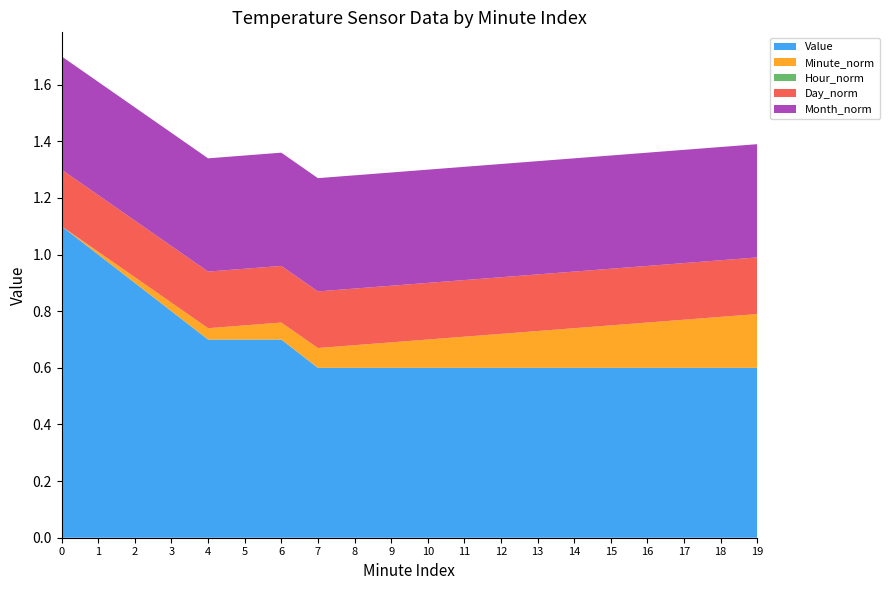

Reading left to right, extract all data points from this chart.

Value: 0=1.1	1=1.0	2=0.9	3=0.8	4=0.7	5=0.7	6=0.7	7=0.6	8=0.6	9=0.6	10=0.6	11=0.6	12=0.6	13=0.6	14=0.6	15=0.6	16=0.6	17=0.6	18=0.6	19=0.6
Minute_norm: 0=0.0	1=0.0	2=0.0	3=0.0	4=0.0	5=0.1	6=0.1	7=0.1	8=0.1	9=0.1	10=0.1	11=0.1	12=0.1	13=0.1	14=0.1	15=0.1	16=0.2	17=0.2	18=0.2	19=0.2
Hour_norm: 0=0.0	1=0.0	2=0.0	3=0.0	4=0.0	5=0.0	6=0.0	7=0.0	8=0.0	9=0.0	10=0.0	11=0.0	12=0.0	13=0.0	14=0.0	15=0.0	16=0.0	17=0.0	18=0.0	19=0.0
Day_norm: 0=0.2	1=0.2	2=0.2	3=0.2	4=0.2	5=0.2	6=0.2	7=0.2	8=0.2	9=0.2	10=0.2	11=0.2	12=0.2	13=0.2	14=0.2	15=0.2	16=0.2	17=0.2	18=0.2	19=0.2
Month_norm: 0=0.4	1=0.4	2=0.4	3=0.4	4=0.4	5=0.4	6=0.4	7=0.4	8=0.4	9=0.4	10=0.4	11=0.4	12=0.4	13=0.4	14=0.4	15=0.4	16=0.4	17=0.4	18=0.4	19=0.4